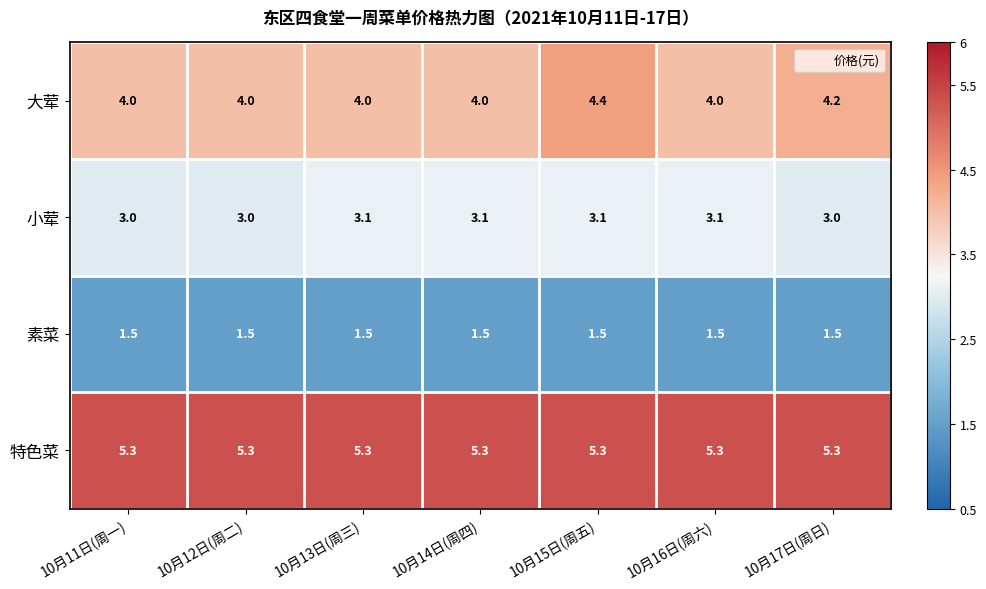

What is the minimum value shown in the chart?

1.5